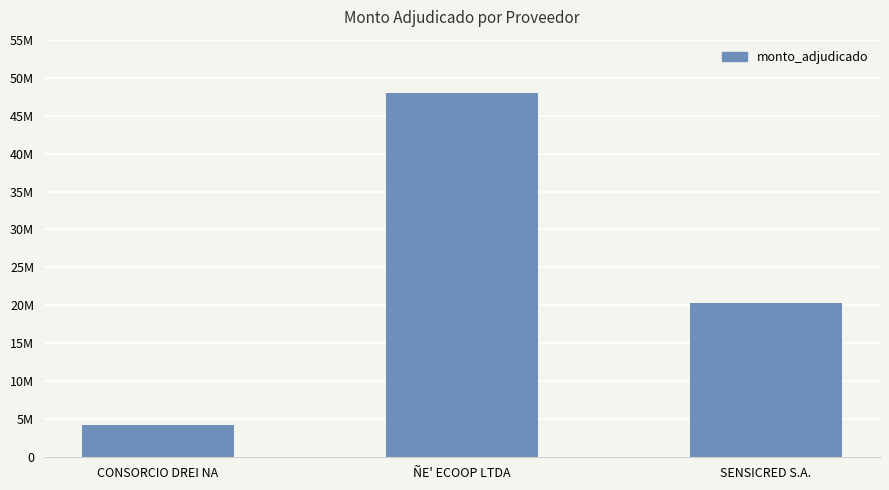

Is it true that the value at SENSICRED S.A. is 31548837?

False